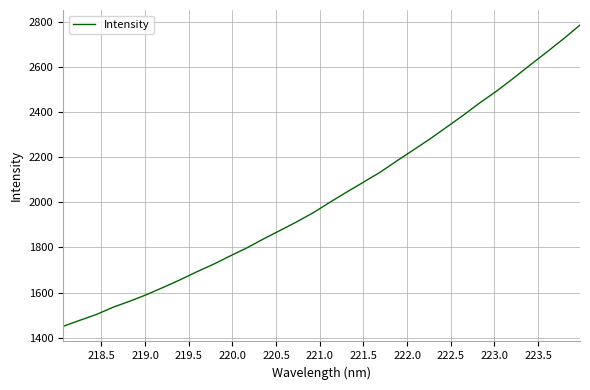

Reading right to left, transcribe all the data shown in this chart.

2784.5	2723.0	2664.6	2607.3	2548.9	2492.4	2440.8	2385.5	2332.8	2280.4	2231.4	2182.6	2132.3	2088.5	2044.8	2000.0	1953.7	1912.9	1874.7	1836.9	1797.1	1761.5	1724.7	1691.3	1655.9	1622.7	1590.5	1561.6	1534.9	1502.8	1476.8	1450.0